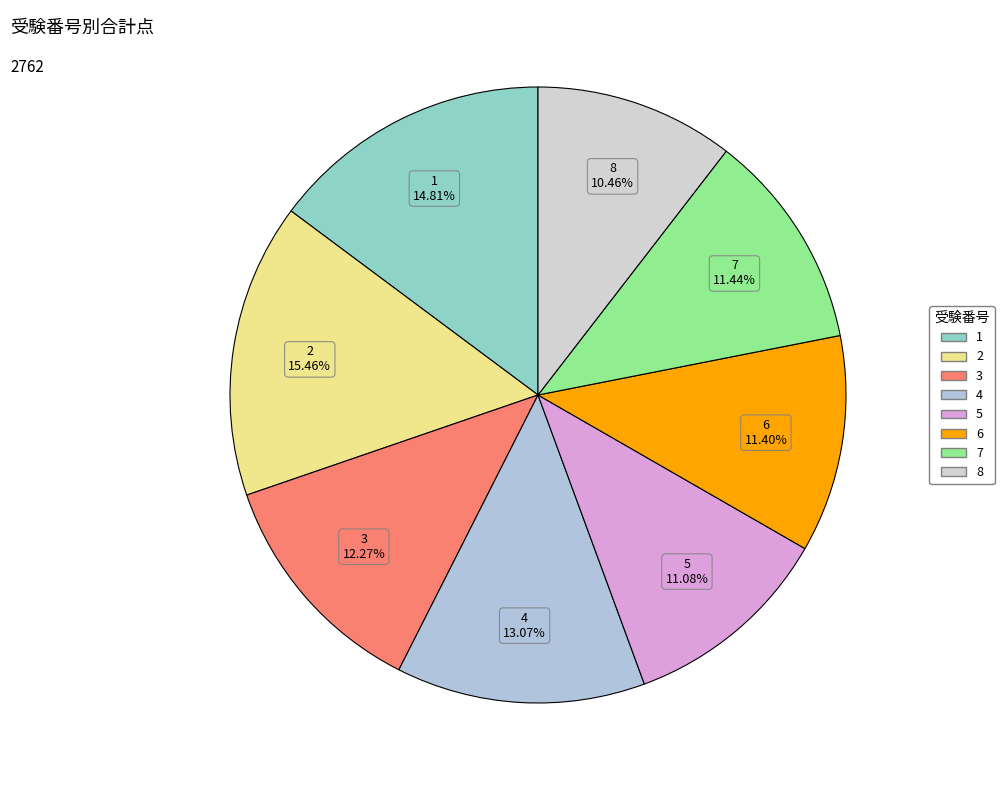

Does 5 represent more than half of the total?

No